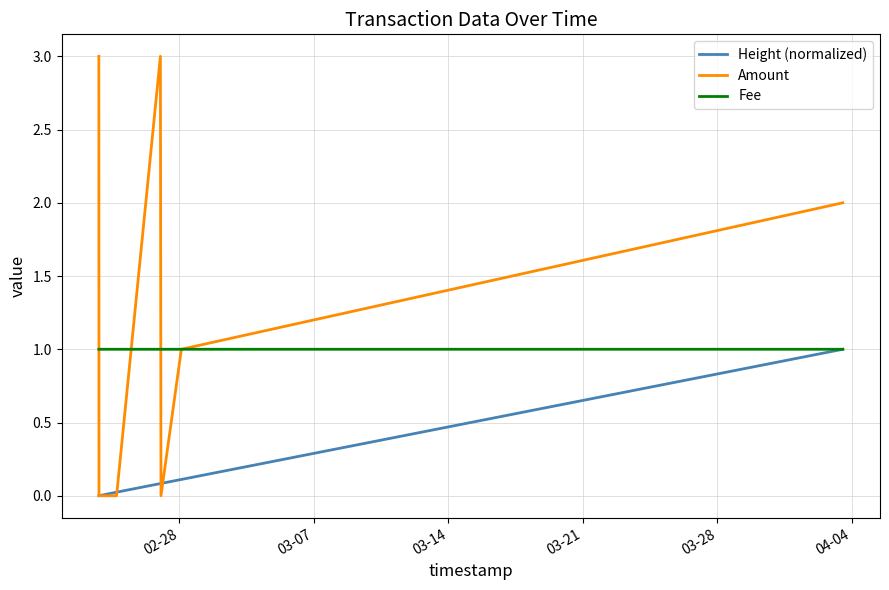

What is the minimum value for Fee?

1.0